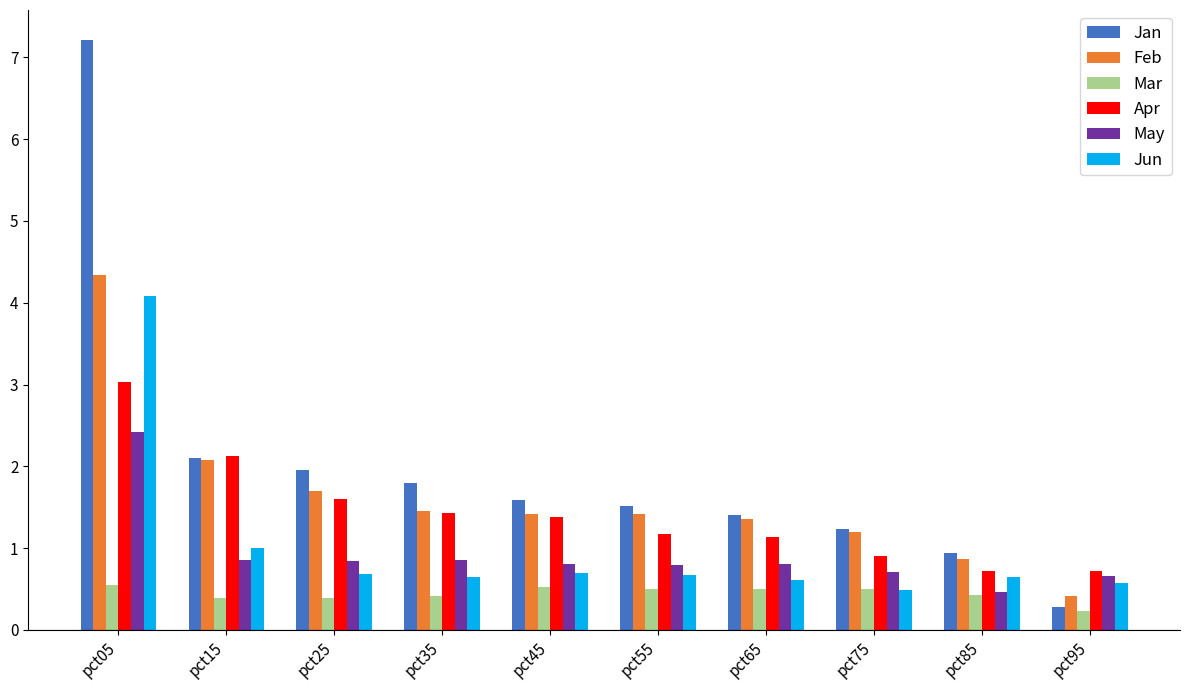

What is the spread (max minus min) of values at pct15?

1.7